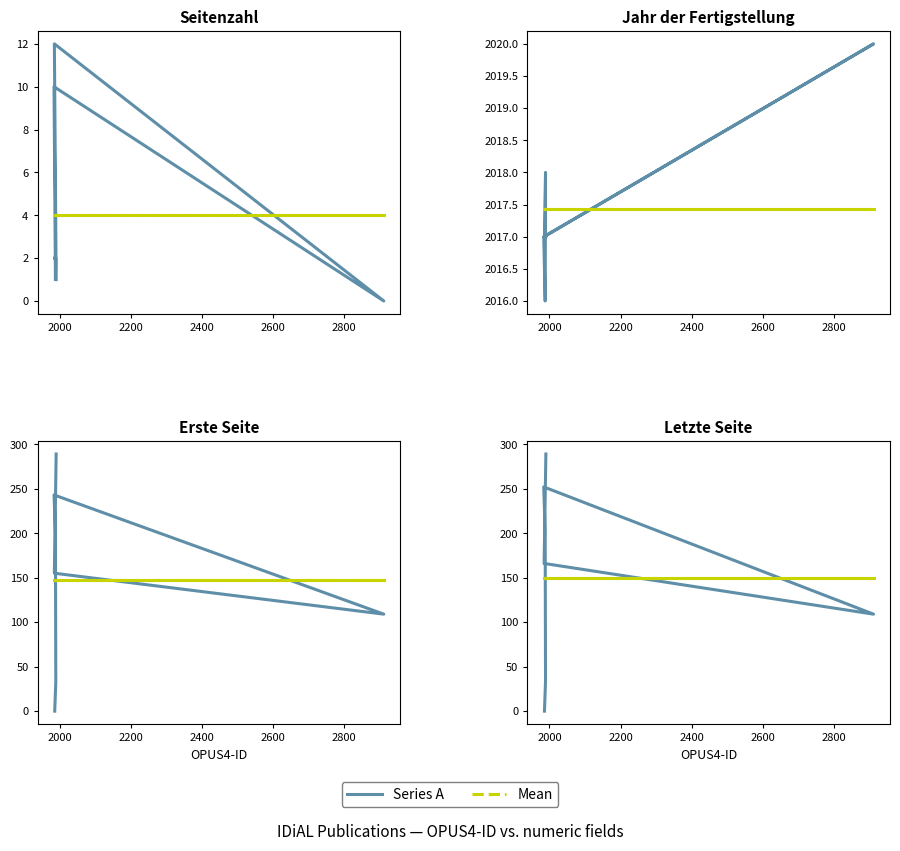

How many lines are shown in the chart?

2